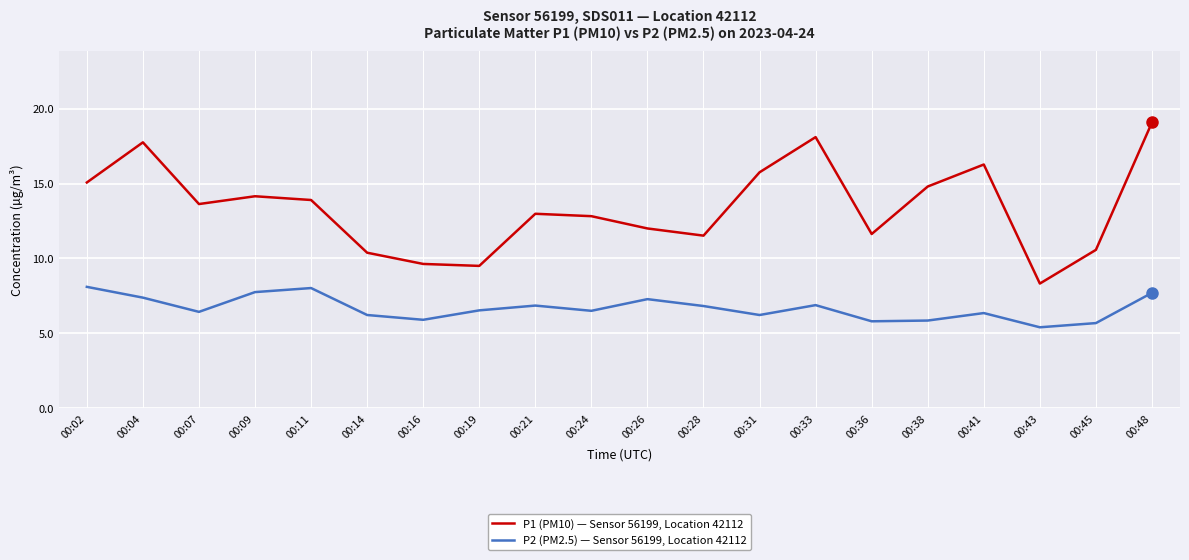

True or false: P2 (PM2.5) — Sensor 56199, Location 42112 and P1 (PM10) — Sensor 56199, Location 42112 cross at least once.

False